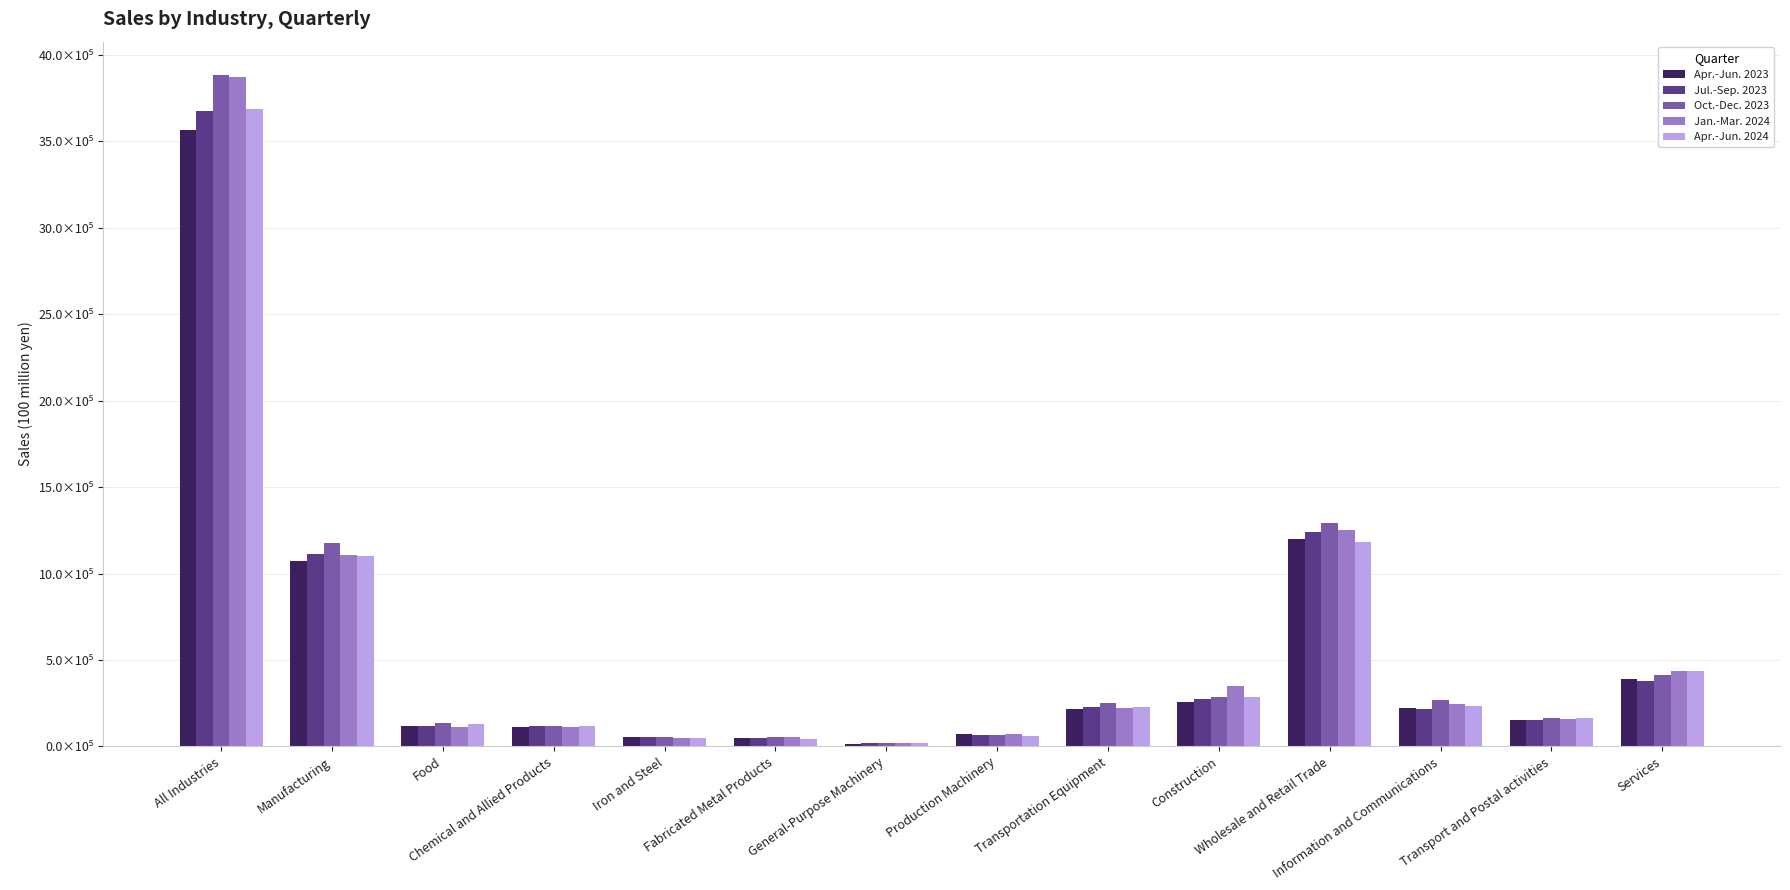

Reading left to right, transcribe all the data shown in this chart.

Apr.-Jun. 2023: All Industries=3563714.3	Manufacturing=1074215.0	Food=120284.6	Chemical and Allied Products=113719.9	Iron and Steel=52093.7	Fabricated Metal Products=48448.1	General-Purpose Machinery=17194.3	Production Machinery=70323.6	Transportation Equipment=215719.8	Construction=255875.4	Wholesale and Retail Trade=1200757.6	Information and Communications=221141.3	Transport and Postal activities=150319.7	Services=390766.8
Jul.-Sep. 2023: All Industries=3677349.8	Manufacturing=1115050.1	Food=121112.8	Chemical and Allied Products=115614.6	Iron and Steel=52772.3	Fabricated Metal Products=51472.1	General-Purpose Machinery=17566.4	Production Machinery=68626.9	Transportation Equipment=231144.9	Construction=273285.2	Wholesale and Retail Trade=1243299.4	Information and Communications=218719.3	Transport and Postal activities=154001.3	Services=381389.2
Oct.-Dec. 2023: All Industries=3882060.0	Manufacturing=1174548.3	Food=134355.1	Chemical and Allied Products=121203.0	Iron and Steel=52139.6	Fabricated Metal Products=54976.0	General-Purpose Machinery=20039.1	Production Machinery=67620.7	Transportation Equipment=251557.0	Construction=284125.0	Wholesale and Retail Trade=1290315.5	Information and Communications=269742.8	Transport and Postal activities=162200.4	Services=414297.5
Jan.-Mar. 2024: All Industries=3874182.4	Manufacturing=1108927.5	Food=111891.6	Chemical and Allied Products=112692.8	Iron and Steel=50532.0	Fabricated Metal Products=56459.6	General-Purpose Machinery=22108.7	Production Machinery=71792.4	Transportation Equipment=220916.7	Construction=349795.2	Wholesale and Retail Trade=1252573.0	Information and Communications=246140.1	Transport and Postal activities=158731.9	Services=436381.0
Apr.-Jun. 2024: All Industries=3689593.2	Manufacturing=1101986.1	Food=130131.4	Chemical and Allied Products=120807.5	Iron and Steel=46835.3	Fabricated Metal Products=45972.3	General-Purpose Machinery=18862.8	Production Machinery=62209.3	Transportation Equipment=229453.7	Construction=284627.0	Wholesale and Retail Trade=1180916.7	Information and Communications=236568.2	Transport and Postal activities=165310.3	Services=437388.1